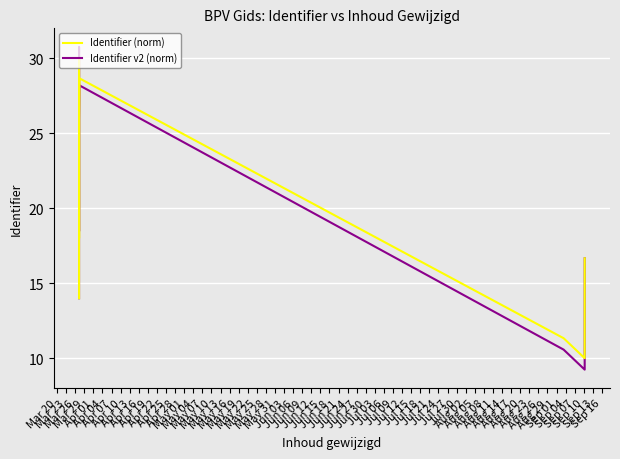

How many lines are shown in the chart?

2